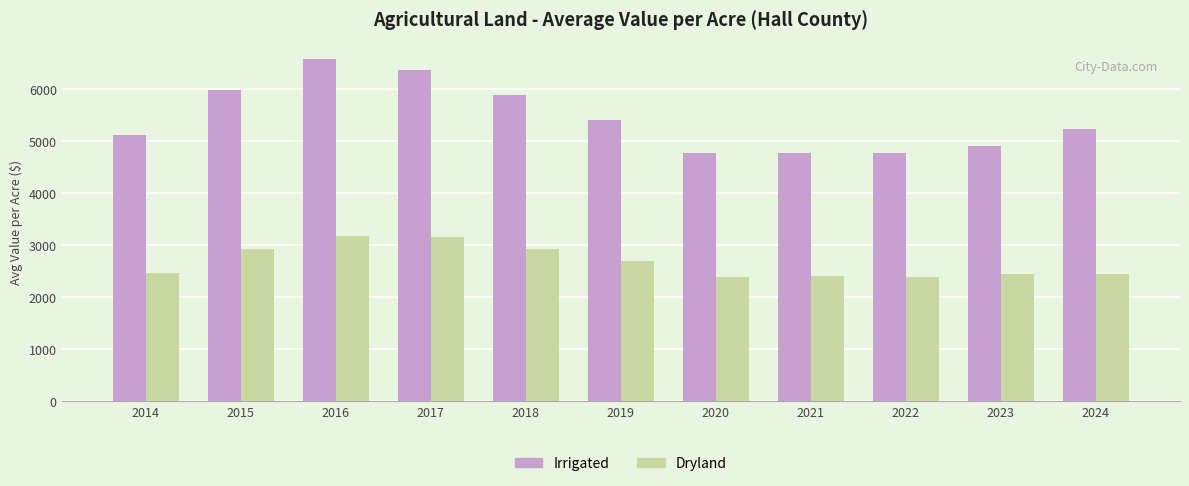

List the series in order of their peak value, highest first.

Irrigated, Dryland